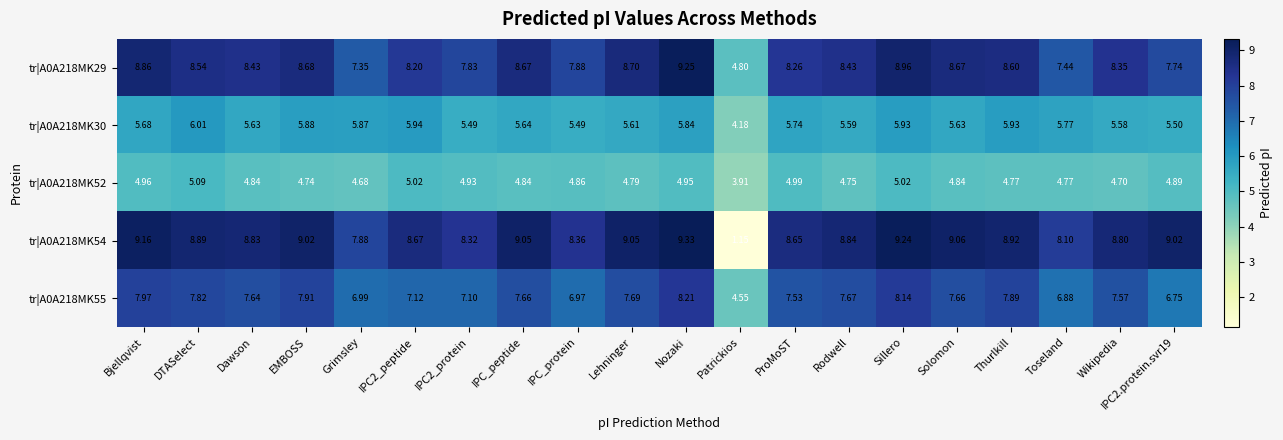

Is the value of tr|A0A218MK52 at Thurlkill greater than the value of tr|A0A218MK54 at Patrickios?

Yes